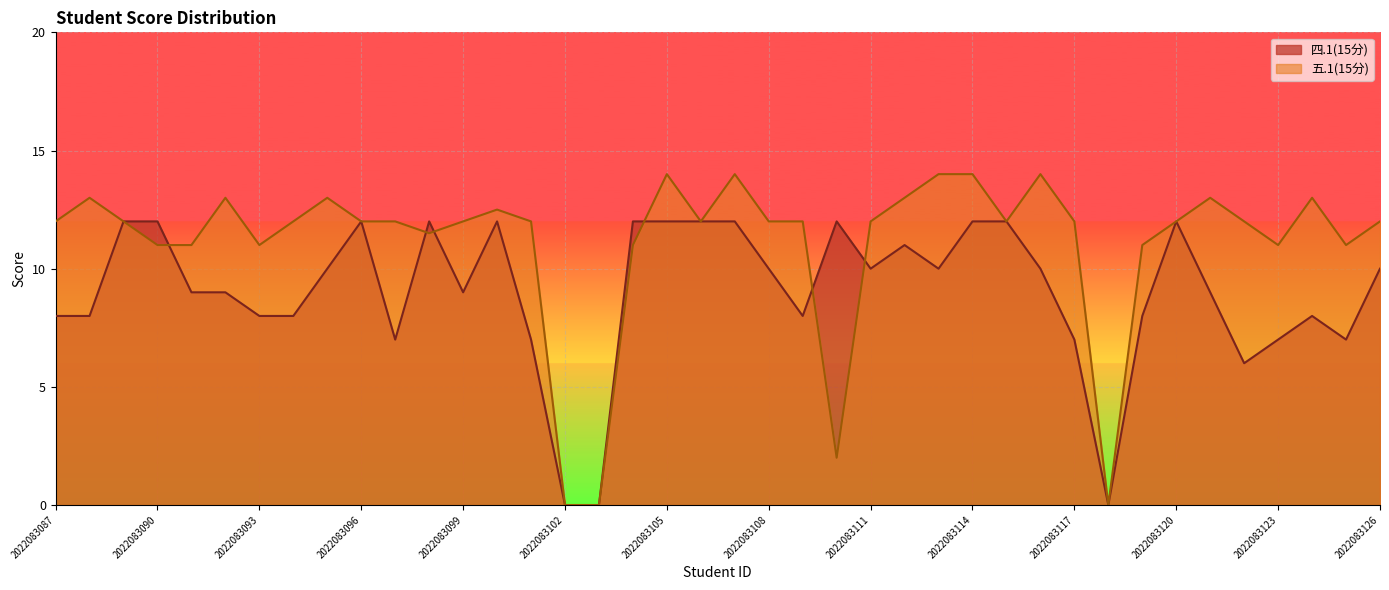

Reading right to left, what are all the values shown in this chart?

四.1(15分): 10.0	7.0	8.0	7.0	6.0	9.0	12.0	8.0	0.0	7.0	10.0	12.0	12.0	10.0	11.0	10.0	12.0	8.0	10.0	12.0	12.0	12.0	12.0	0.0	0.0	7.0	12.0	9.0	12.0	7.0	12.0	10.0	8.0	8.0	9.0	9.0	12.0	12.0	8.0	8.0
五.1(15分): 12.0	11.0	13.0	11.0	12.0	13.0	12.0	11.0	0.0	12.0	14.0	12.0	14.0	14.0	13.0	12.0	2.0	12.0	12.0	14.0	12.0	14.0	11.0	0.0	0.0	12.0	12.5	12.0	11.5	12.0	12.0	13.0	12.0	11.0	13.0	11.0	11.0	12.0	13.0	12.0